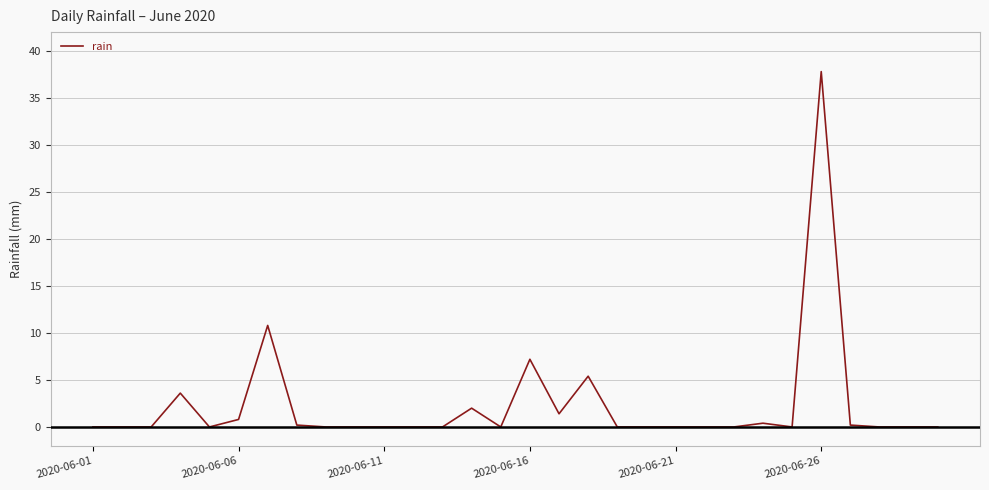

What is the difference between the maximum and minimum values?

37.8